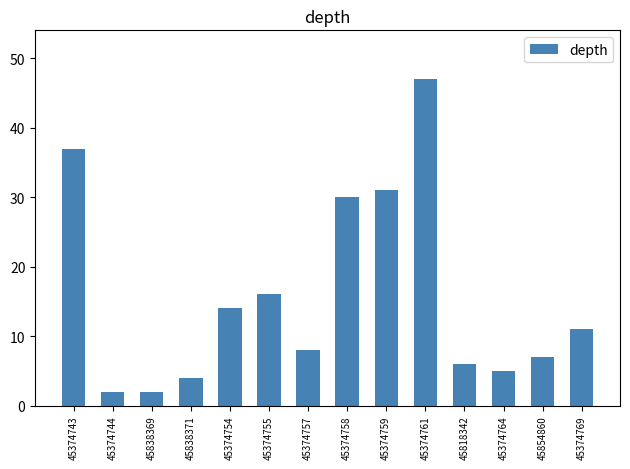

What is the greatest value displayed?

47